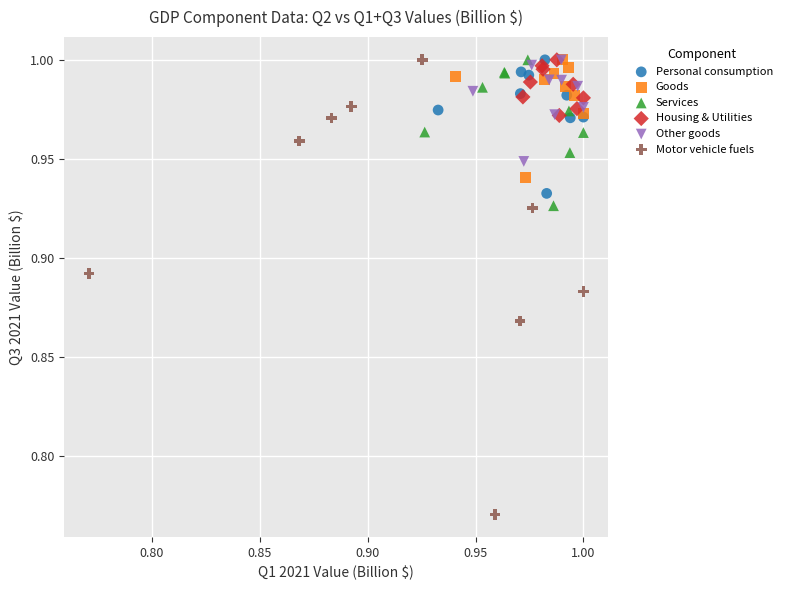

Which series contains the lowest Y value?

Motor vehicle fuels